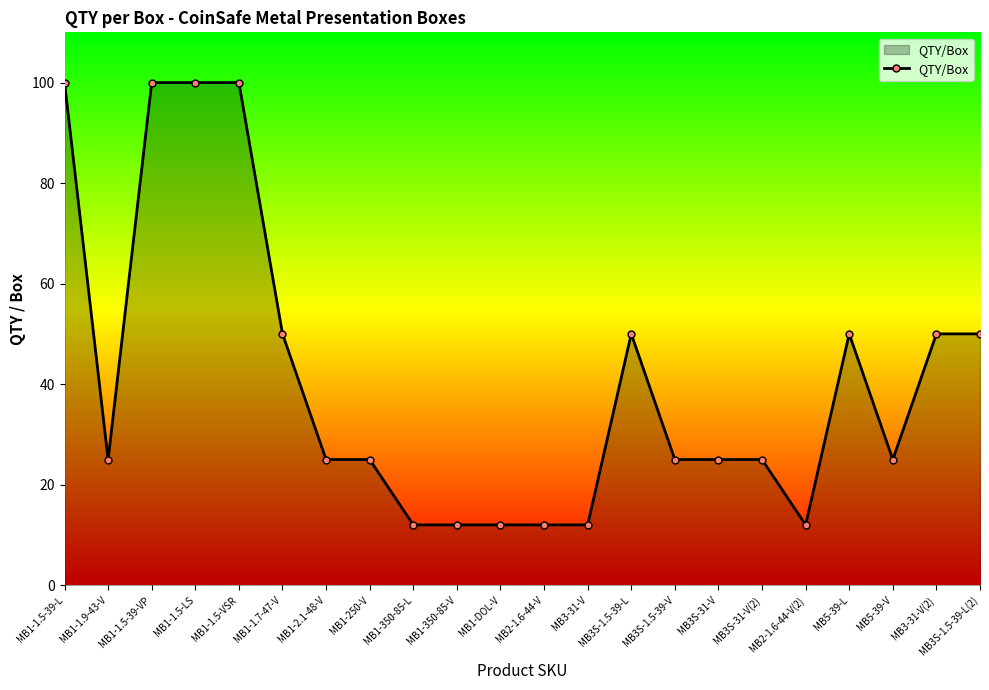

Reading left to right, what are all the values shown in this chart?

100	25	100	100	100	50	25	25	12	12	12	12	12	50	25	25	25	12	50	25	50	50